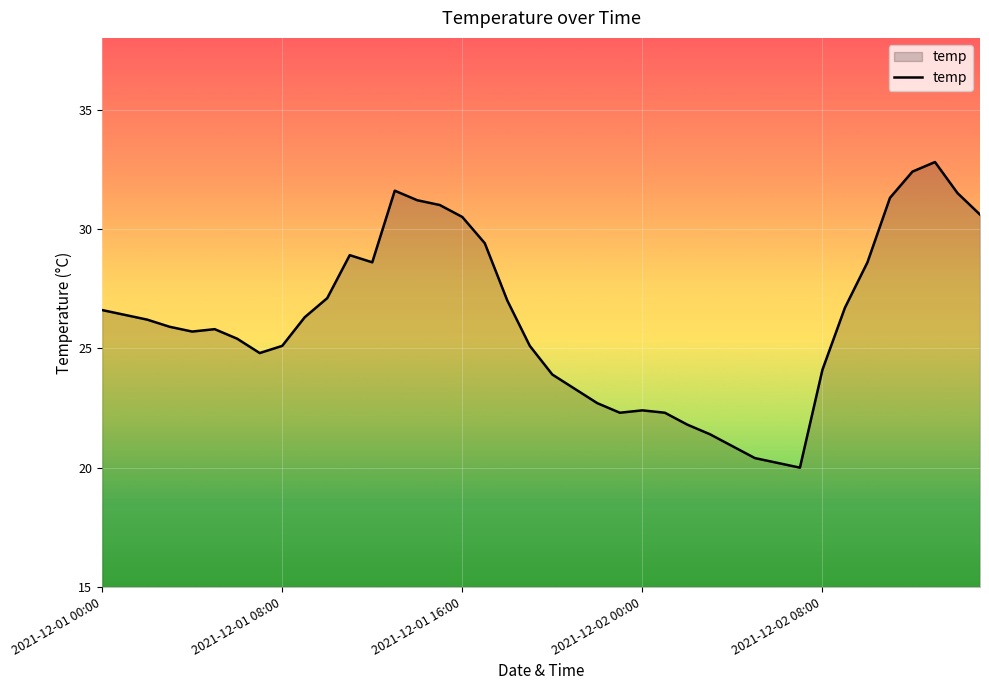

Reading left to right, list all the values displayed in this chart.

26.6	26.4	26.2	25.9	25.7	25.8	25.4	24.8	25.1	26.3	27.1	28.9	28.6	31.6	31.2	31.0	30.5	29.4	27.0	25.1	23.9	23.3	22.7	22.3	22.4	22.3	21.8	21.4	20.9	20.4	20.2	20.0	24.1	26.7	28.6	31.3	32.4	32.8	31.5	30.6